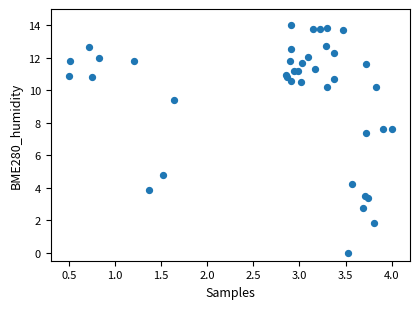

What Y value in the scatter plot is closest to 7?

7.3